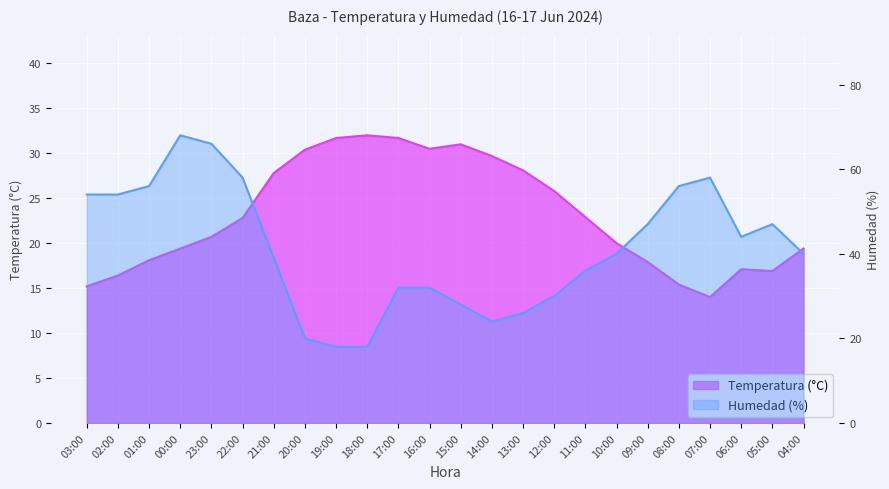

Reading left to right, what are all the values shown in this chart?

Temperatura (°C): 15.2	16.4	18.1	19.4	20.7	22.8	27.8	30.4	31.7	32.0	31.7	30.5	31.0	29.7	28.1	25.8	22.9	20.0	17.9	15.4	14.0	17.1	16.9	19.4
Humedad (%): 54.0	54.0	56.0	68.0	66.0	58.0	39.0	20.0	18.0	18.0	32.0	32.0	28.0	24.0	26.0	30.0	36.0	40.0	47.0	56.0	58.0	44.0	47.0	40.0